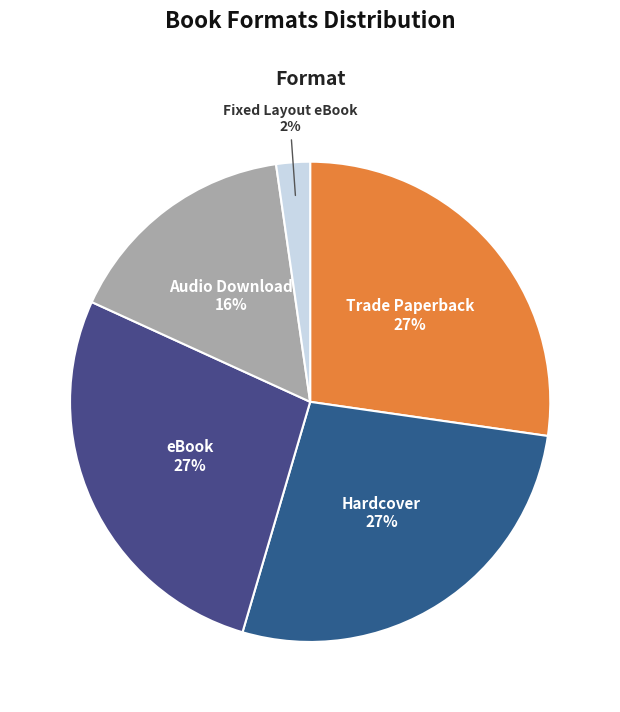

True or false: Trade Paperback accounts for 13% of the total.

False